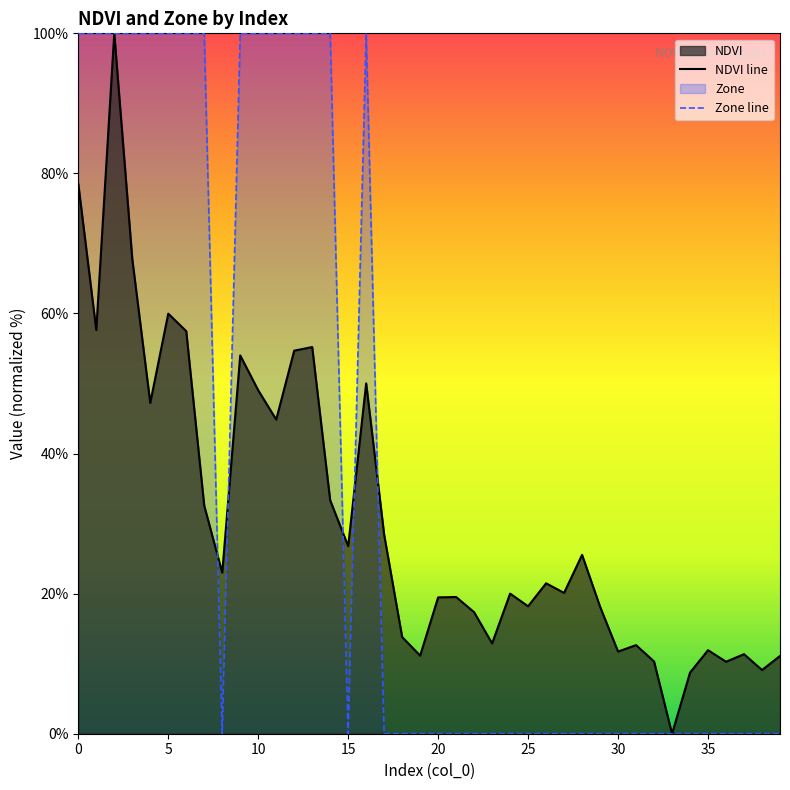

Is the value of Zone at 16 greater than the value of NDVI at 30?

Yes